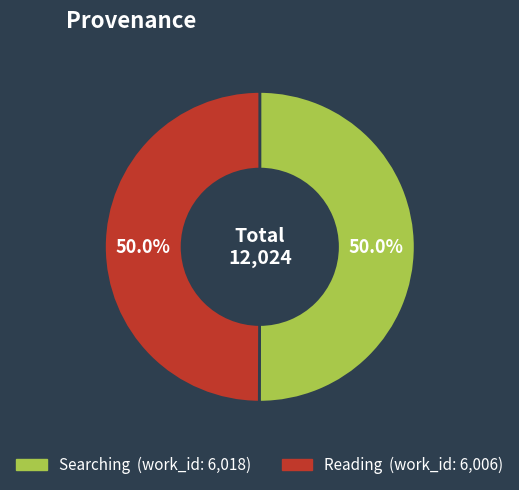

What percentage do Searching and Reading together represent?

100.0%